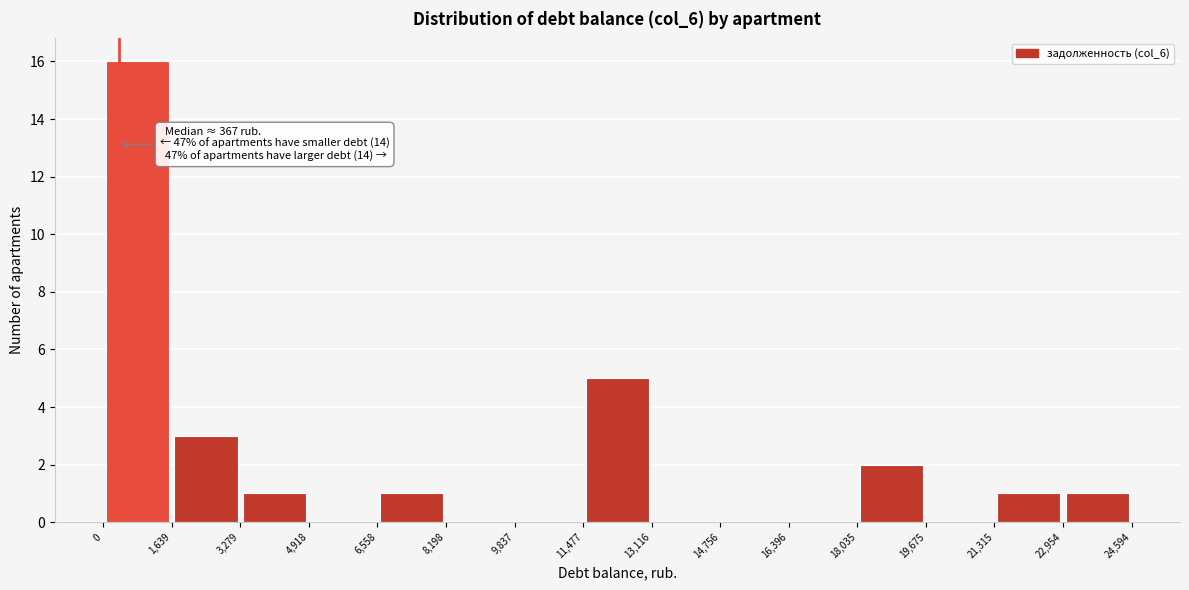

Over which range of the x-axis is the bar tallest?

0 to 1,639